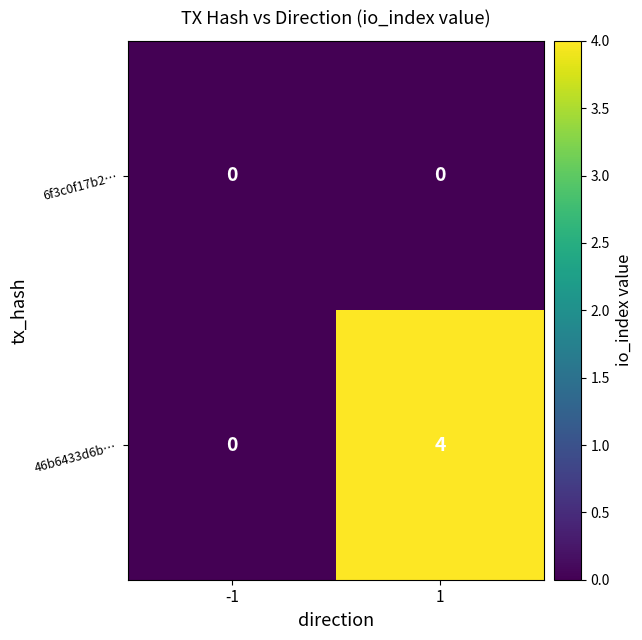

True or false: 46b6433d6b… has a value of 0 at -1.

True